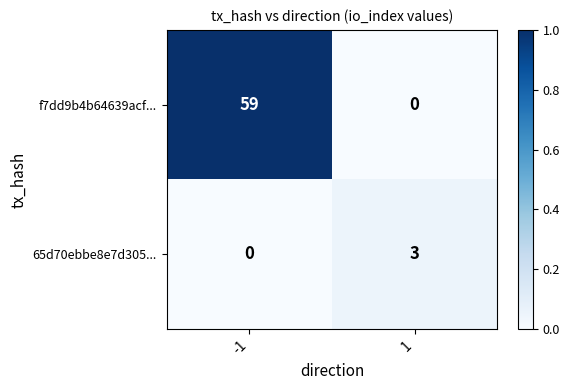

The 65d70ebbe8e7d305... series shows 5 at 1. True or false?

False